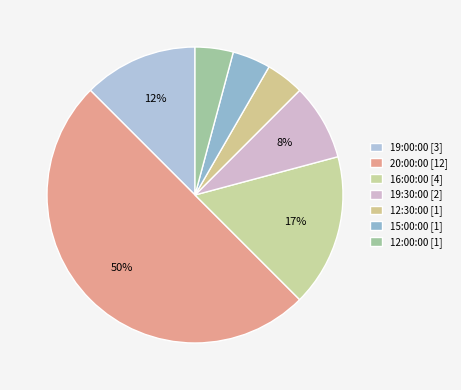

To the nearest percent, what is the average slice percentage?

14%